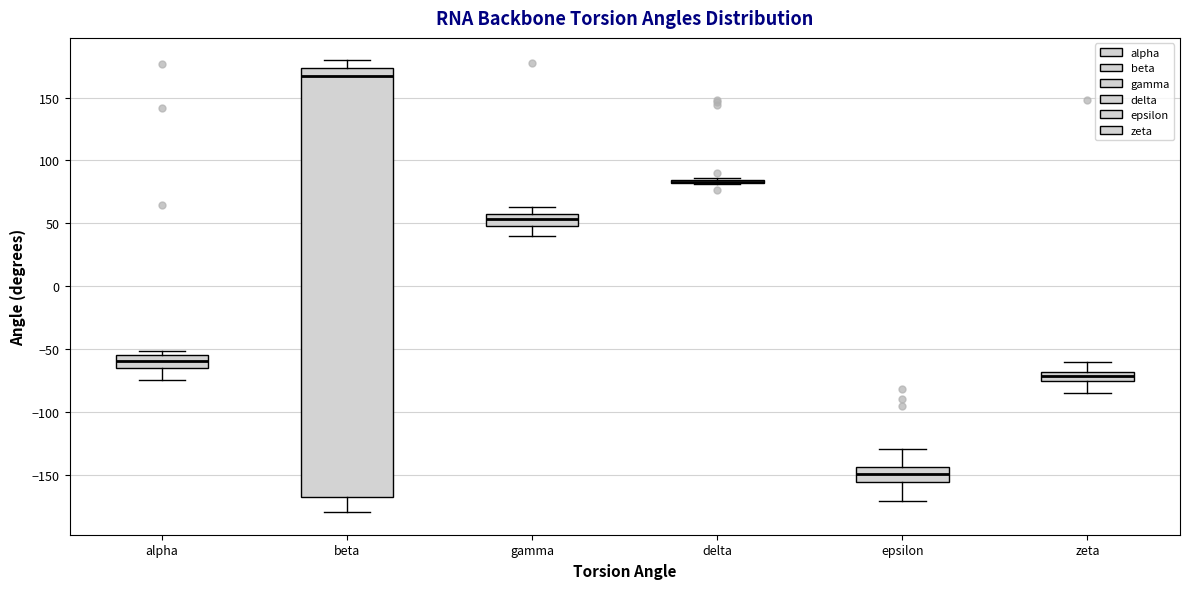

Which box is the tallest, from its lower edge to its upper edge?

beta